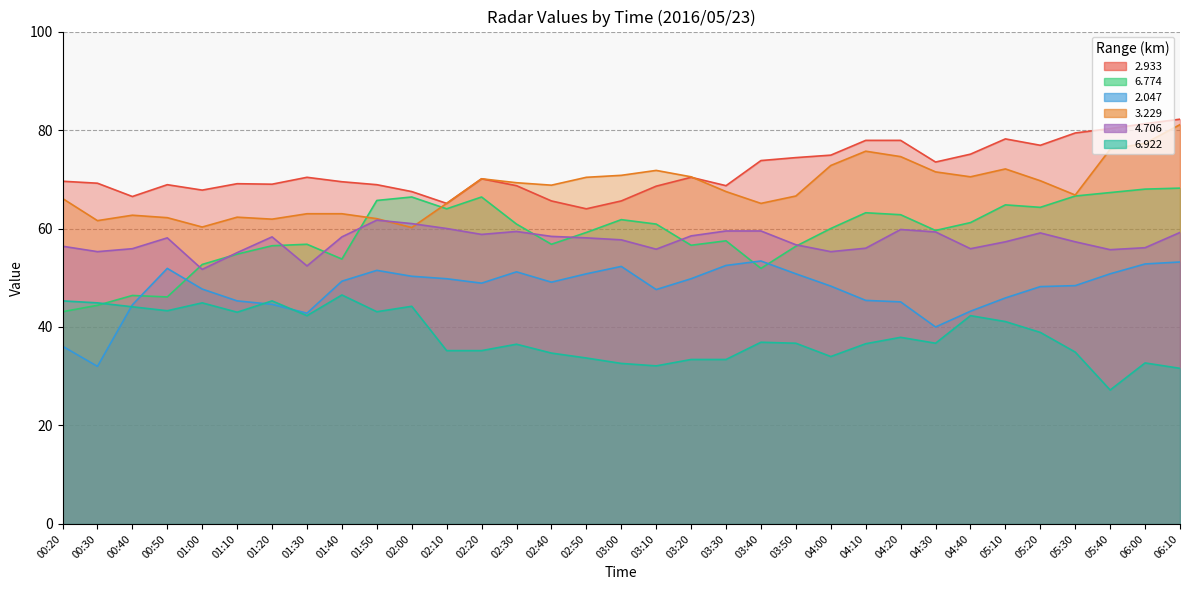

How many interior local valleys does the 4.706 series have?

8